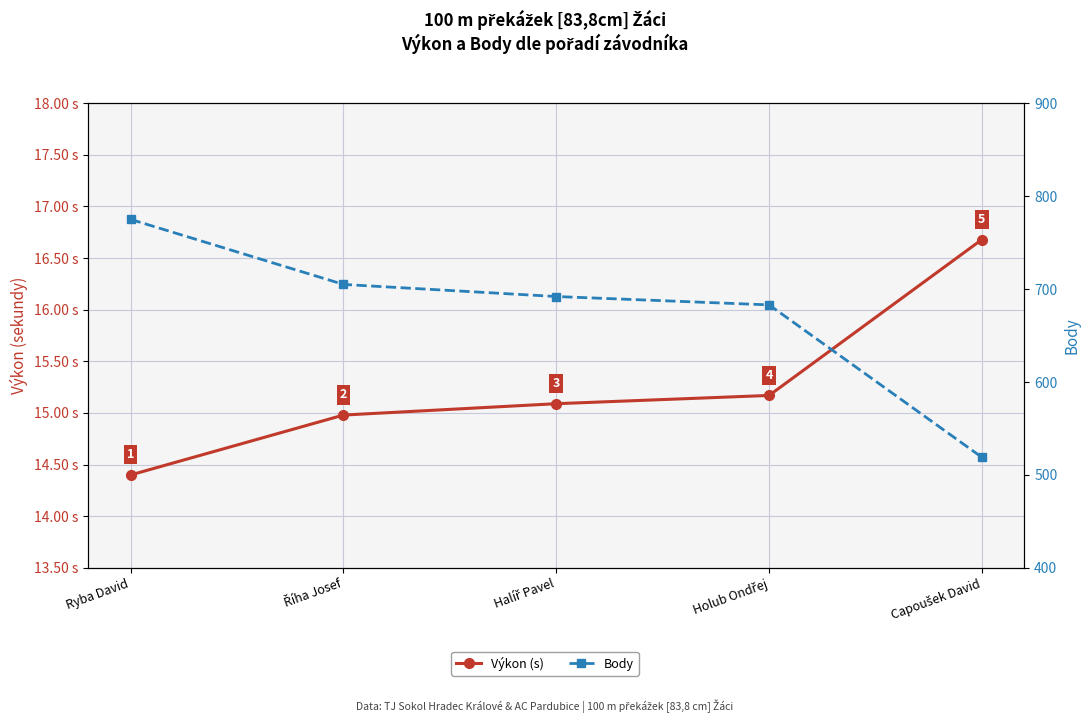

Which category has the lowest value in the Body series?

Capoušek David